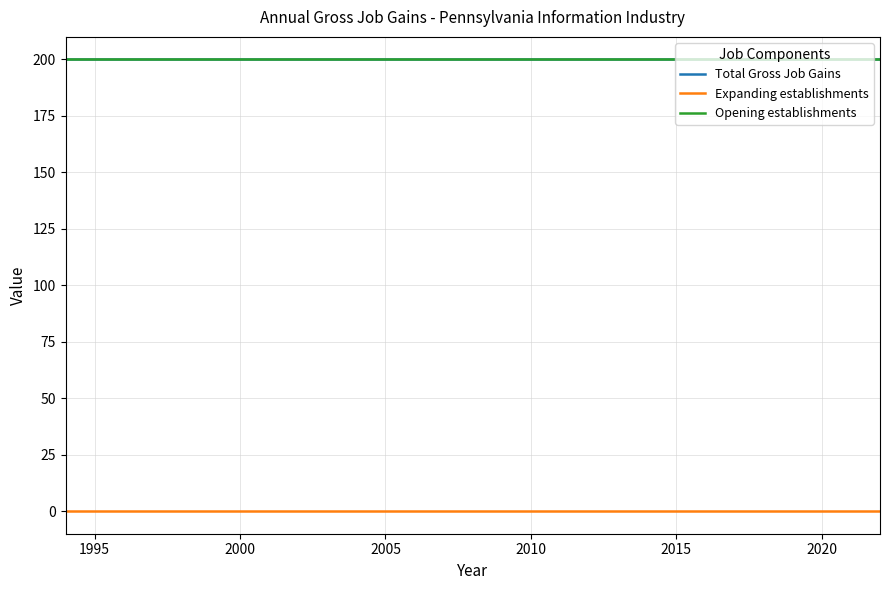

Is this an area chart (filled region under the line)?

No